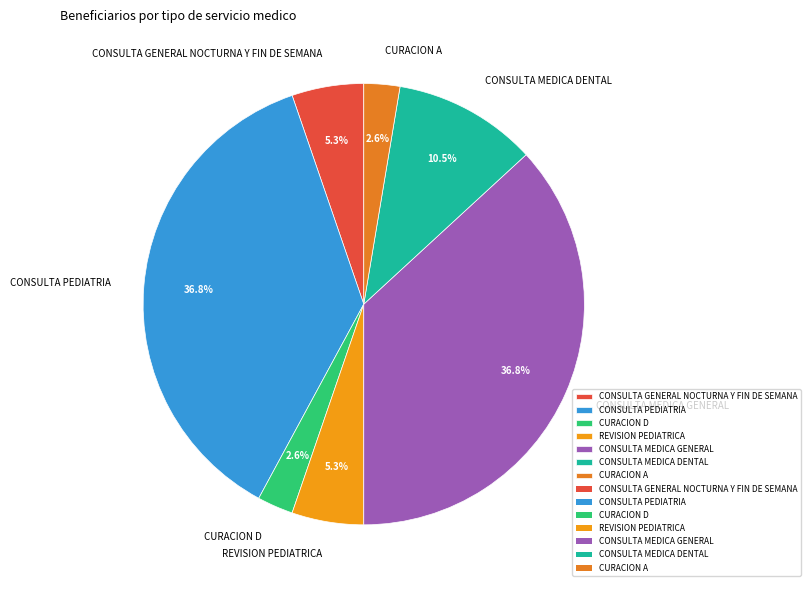

How many slices are in this pie chart?

7